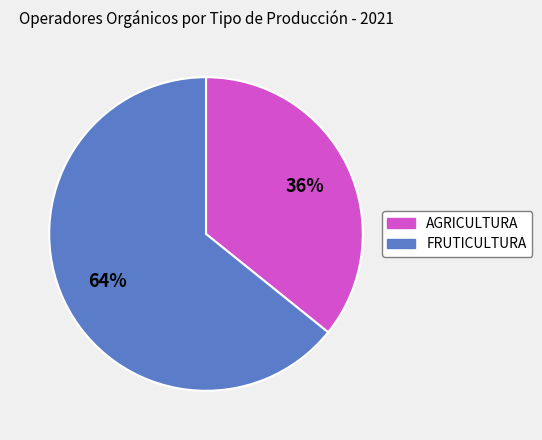

To the nearest percent, what is the average slice percentage?

50%